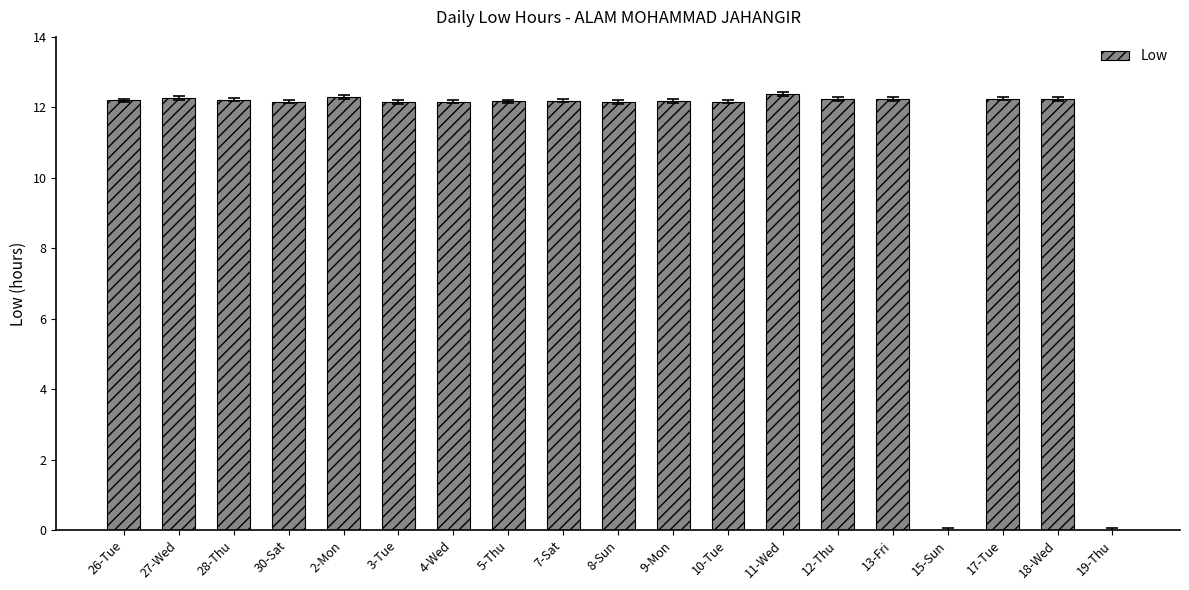

Are the bars grouped side by side (vs. stacked)?

No